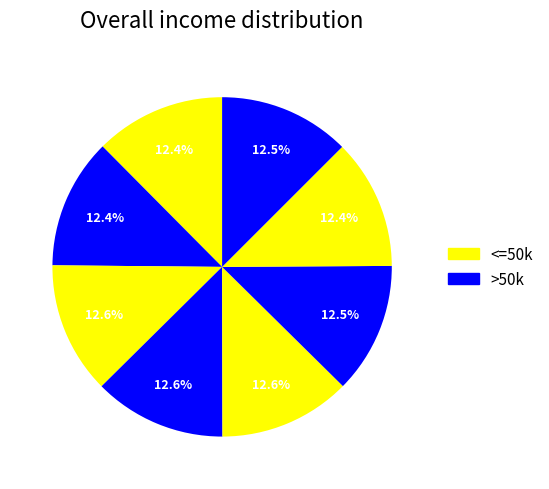

Count the number of slices in the pie.

8